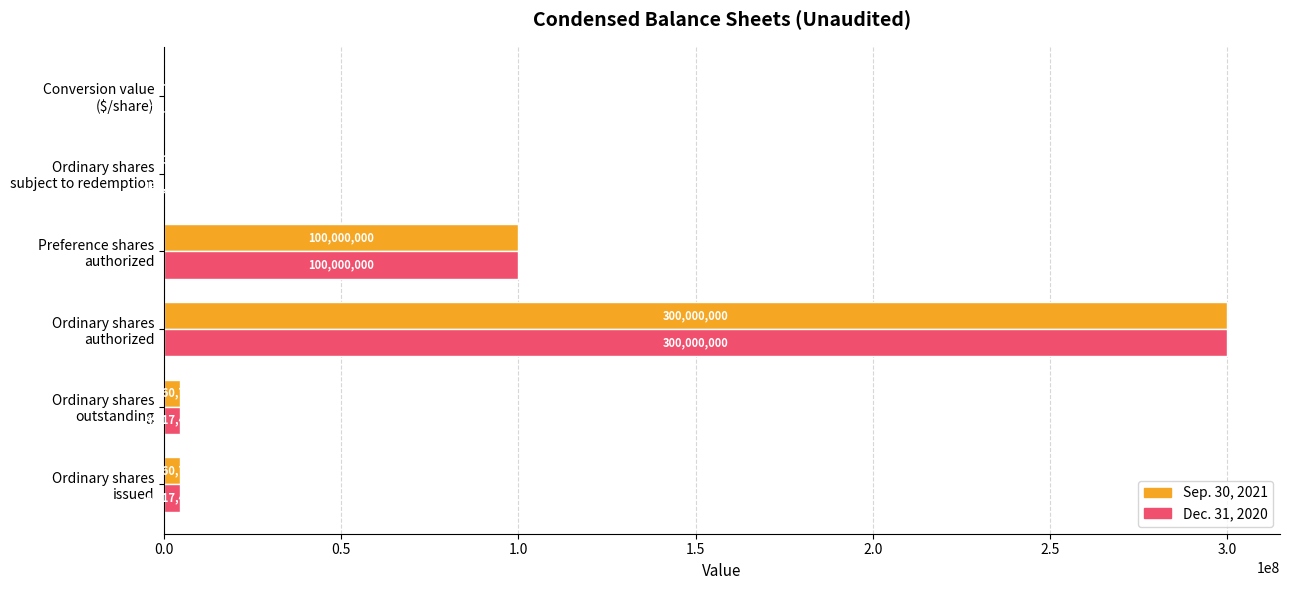

Which series has the largest total across all categories?

Dec. 31, 2020